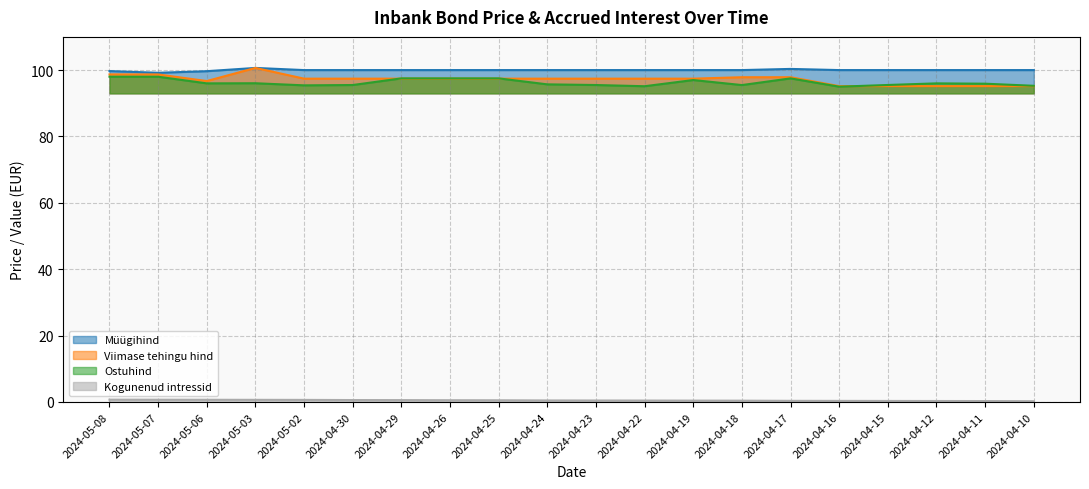

Reading right to left, transcribe all the data shown in this chart.

Müügihind: 2024-04-10=100.0	2024-04-11=100.0	2024-04-12=100.0	2024-04-15=100.0	2024-04-16=100.0	2024-04-17=100.3	2024-04-18=100.0	2024-04-19=100.0	2024-04-22=100.0	2024-04-23=100.0	2024-04-24=100.0	2024-04-25=100.0	2024-04-26=100.0	2024-04-29=100.0	2024-04-30=100.0	2024-05-02=100.0	2024-05-03=100.7	2024-05-06=99.7	2024-05-07=99.2	2024-05-08=99.7
Viimase tehingu hind: 2024-04-10=95.2	2024-04-11=95.2	2024-04-12=95.2	2024-04-15=95.2	2024-04-16=95.2	2024-04-17=97.8	2024-04-18=97.8	2024-04-19=97.4	2024-04-22=97.4	2024-04-23=97.4	2024-04-24=97.4	2024-04-25=97.4	2024-04-26=97.4	2024-04-29=97.4	2024-04-30=97.4	2024-05-02=97.4	2024-05-03=100.6	2024-05-06=96.7	2024-05-07=98.7	2024-05-08=98.7
Ostuhind: 2024-04-10=95.3	2024-04-11=95.9	2024-04-12=96.0	2024-04-15=95.5	2024-04-16=95.0	2024-04-17=97.5	2024-04-18=95.5	2024-04-19=97.0	2024-04-22=95.1	2024-04-23=95.5	2024-04-24=95.7	2024-04-25=97.5	2024-04-26=97.5	2024-04-29=97.5	2024-04-30=95.5	2024-05-02=95.4	2024-05-03=96.0	2024-05-06=96.0	2024-05-07=98.0	2024-05-08=98.0
Kogunenud intressid: 2024-04-10=0.2	2024-04-11=0.3	2024-04-12=0.3	2024-04-15=0.3	2024-04-16=0.3	2024-04-17=0.3	2024-04-18=0.4	2024-04-19=0.4	2024-04-22=0.4	2024-04-23=0.5	2024-04-24=0.5	2024-04-25=0.5	2024-04-26=0.5	2024-04-29=0.6	2024-04-30=0.6	2024-05-02=0.6	2024-05-03=0.7	2024-05-06=0.7	2024-05-07=0.7	2024-05-08=0.7